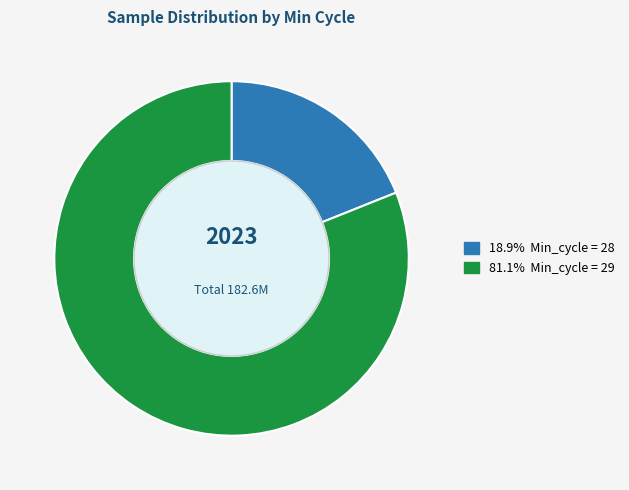

Is there a majority slice in this chart?

Yes